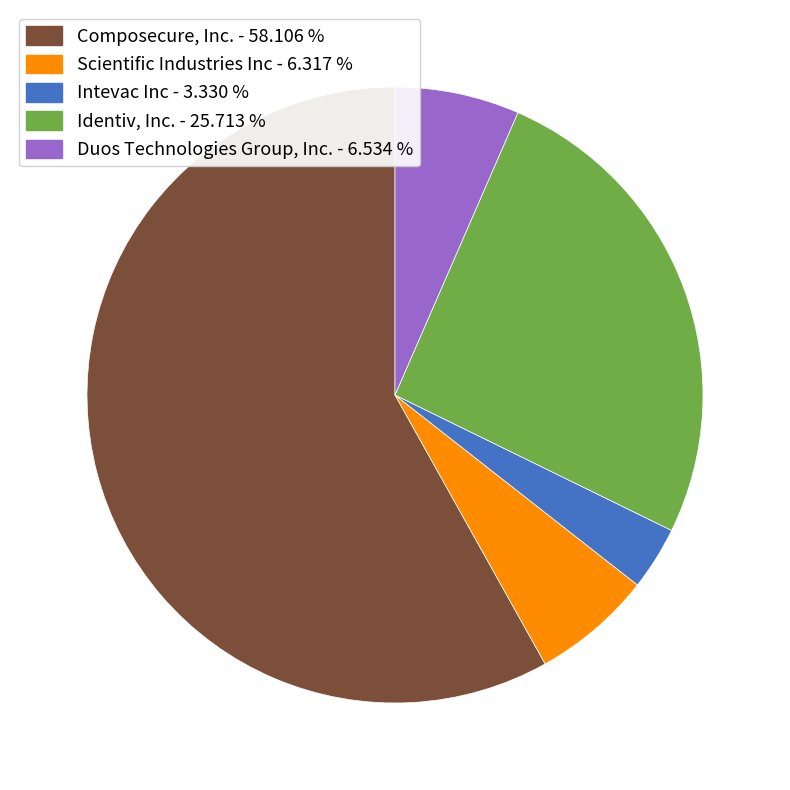

Does Composecure, Inc. - 58.106 % represent more than half of the total?

Yes